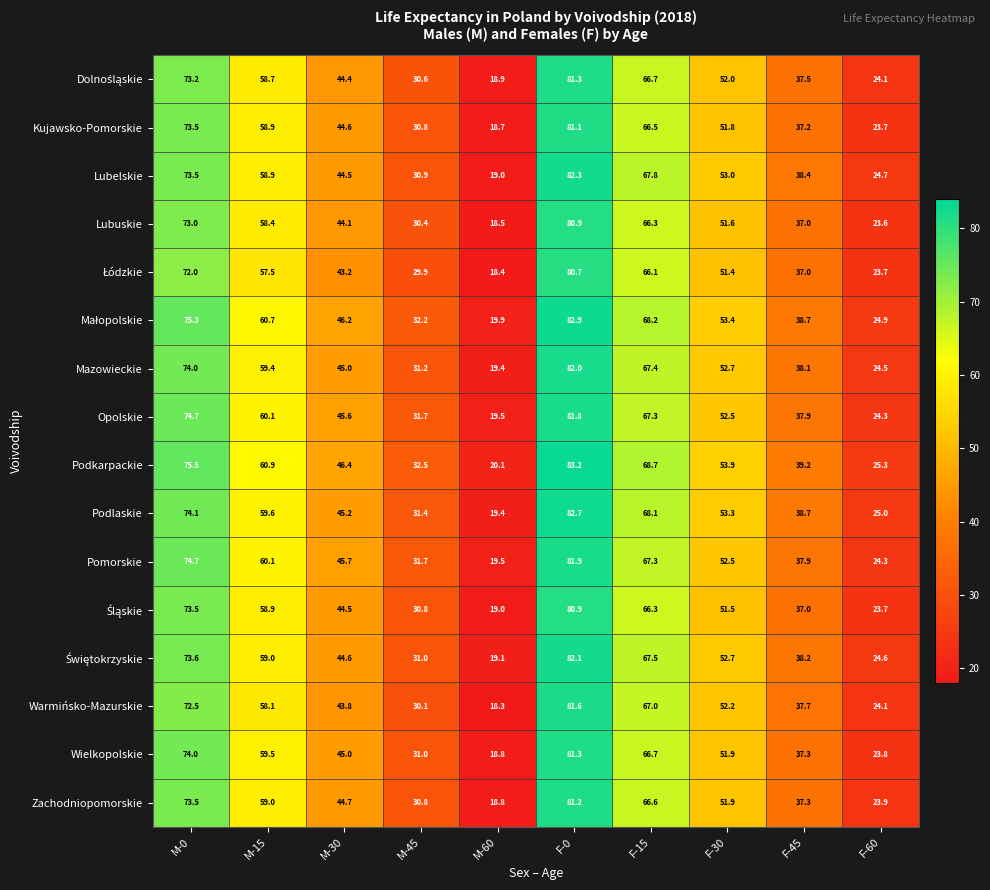

What is the highest value of the Kujawsko-Pomorskie series?

81.1